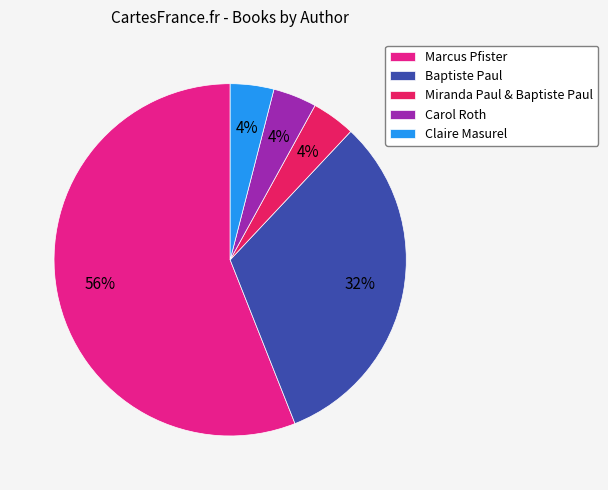

Is Marcus Pfister the majority of the pie?

Yes